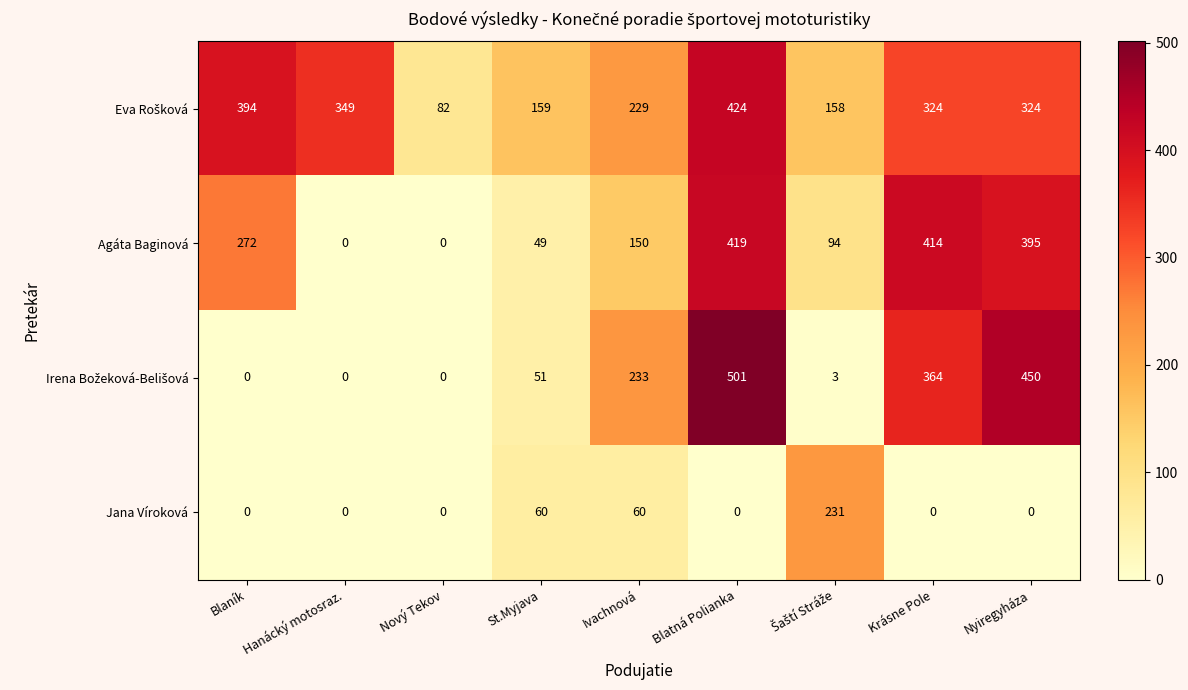

How many Jana Víroková values are between 0 and 60?

8